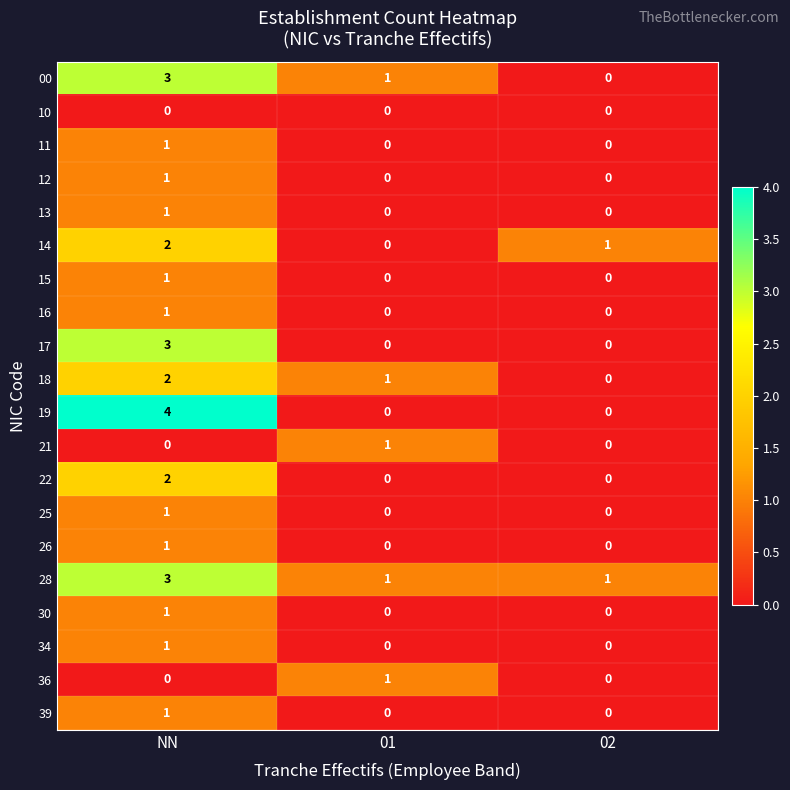

Which series changed the most between NN and 01?

19